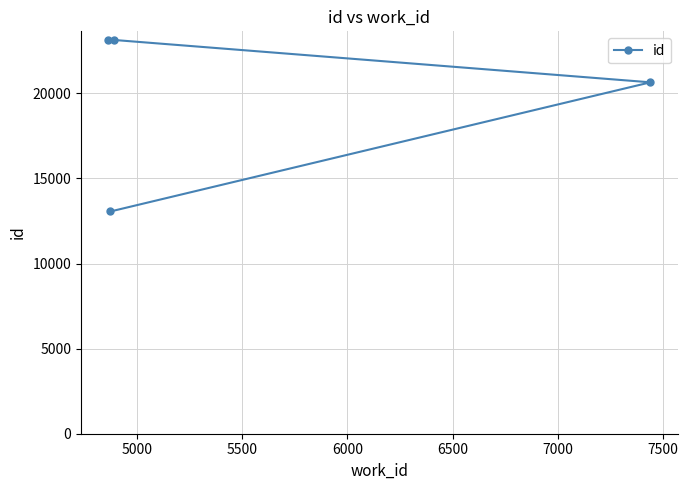

What is the sum of all values?

79978